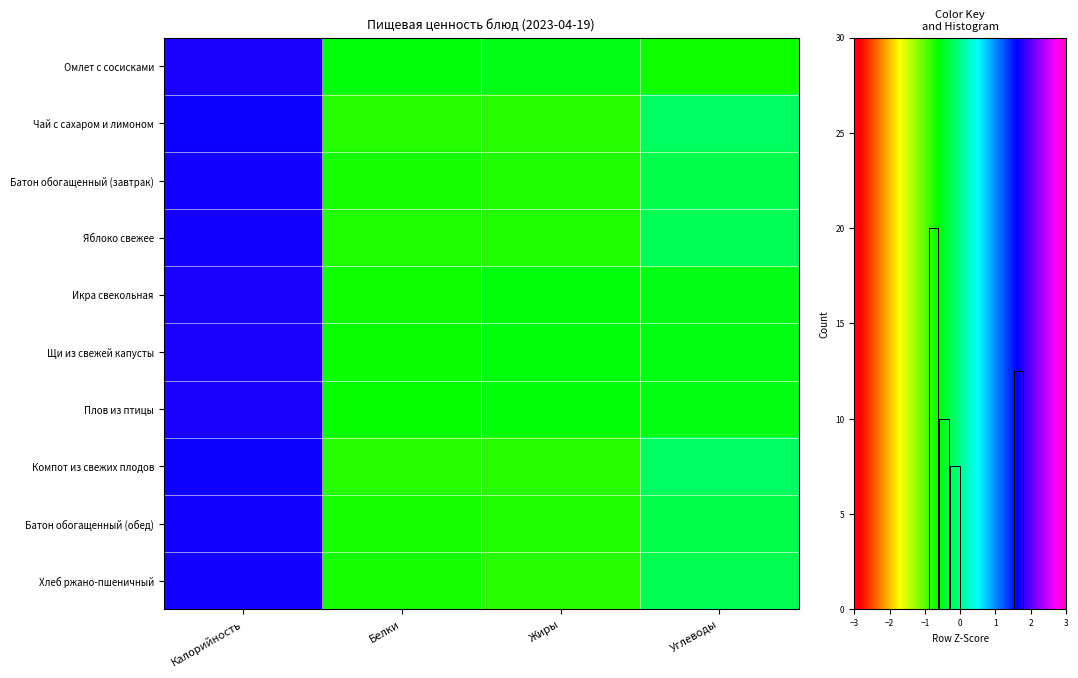

What is the minimum value for Батон обогащенный (завтрак)?

-0.7